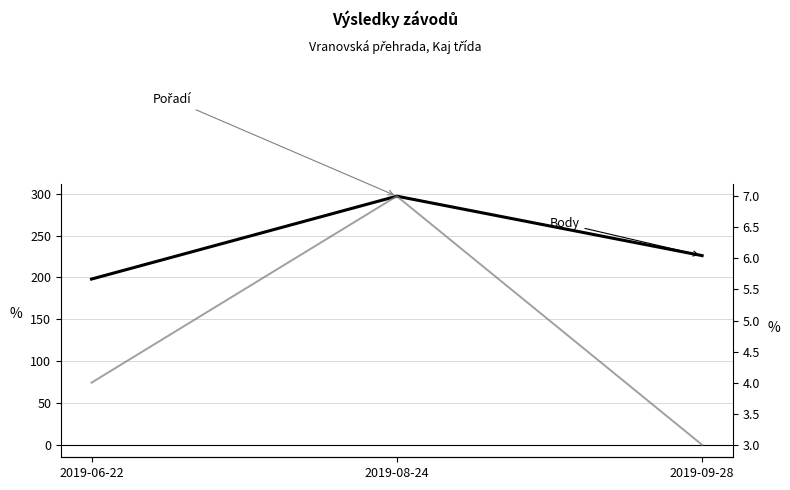

Reading left to right, transcribe all the data shown in this chart.

Body: 2019-06-22=198	2019-08-24=297	2019-09-28=226
Pořadí: 2019-06-22=4	2019-08-24=7	2019-09-28=3